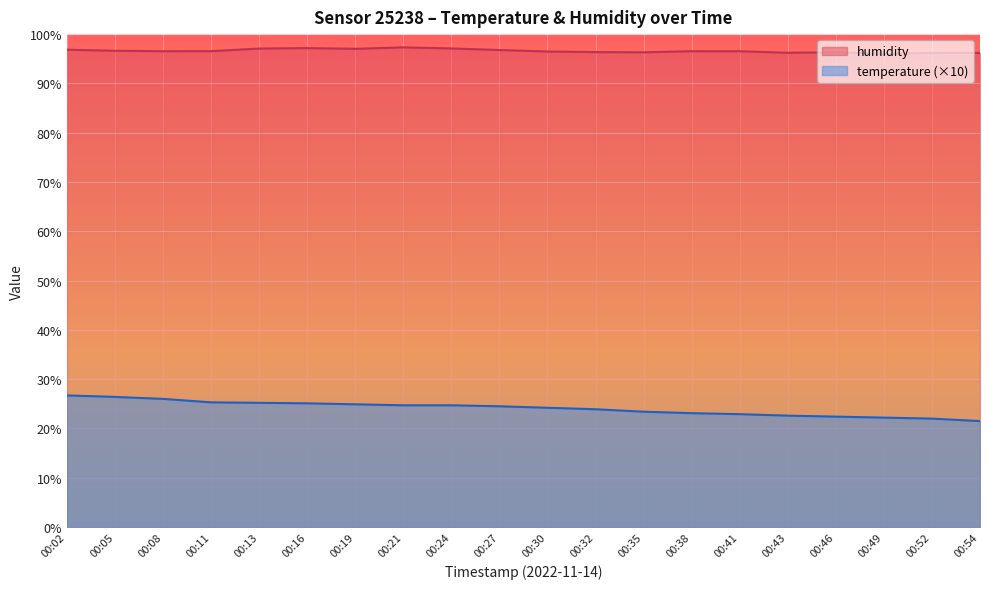

Count the number of categories in the chart.

20